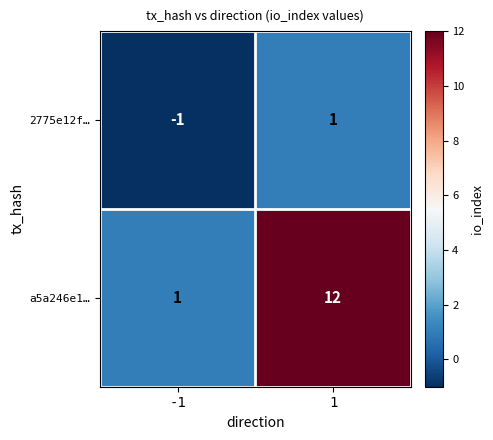

At which category is the sum across all series the highest?

1